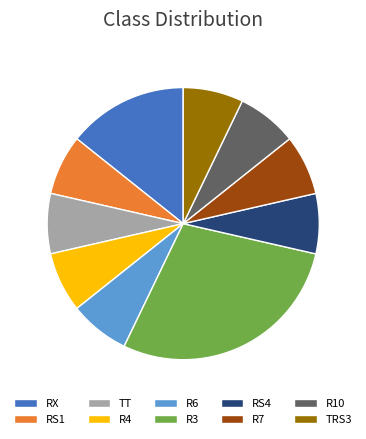

True or false: R3 accounts for 41% of the total.

False